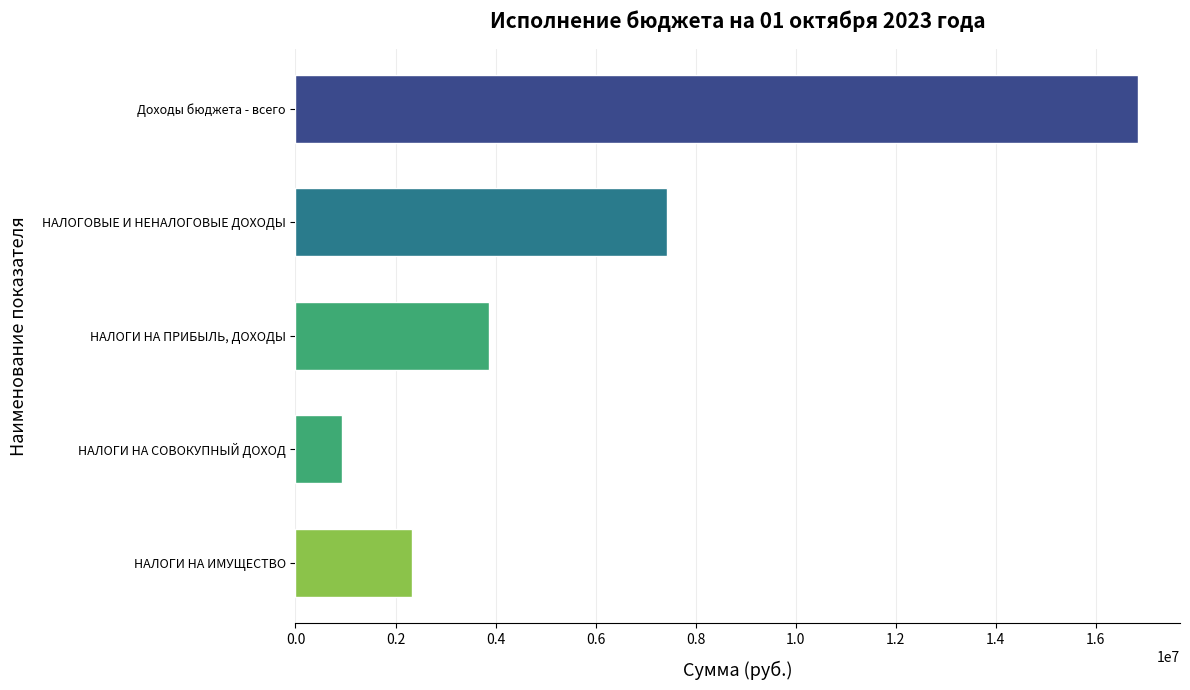

The chart shows a value of 2462286.6 at НАЛОГИ НА ПРИБЫЛЬ, ДОХОДЫ. True or false?

False